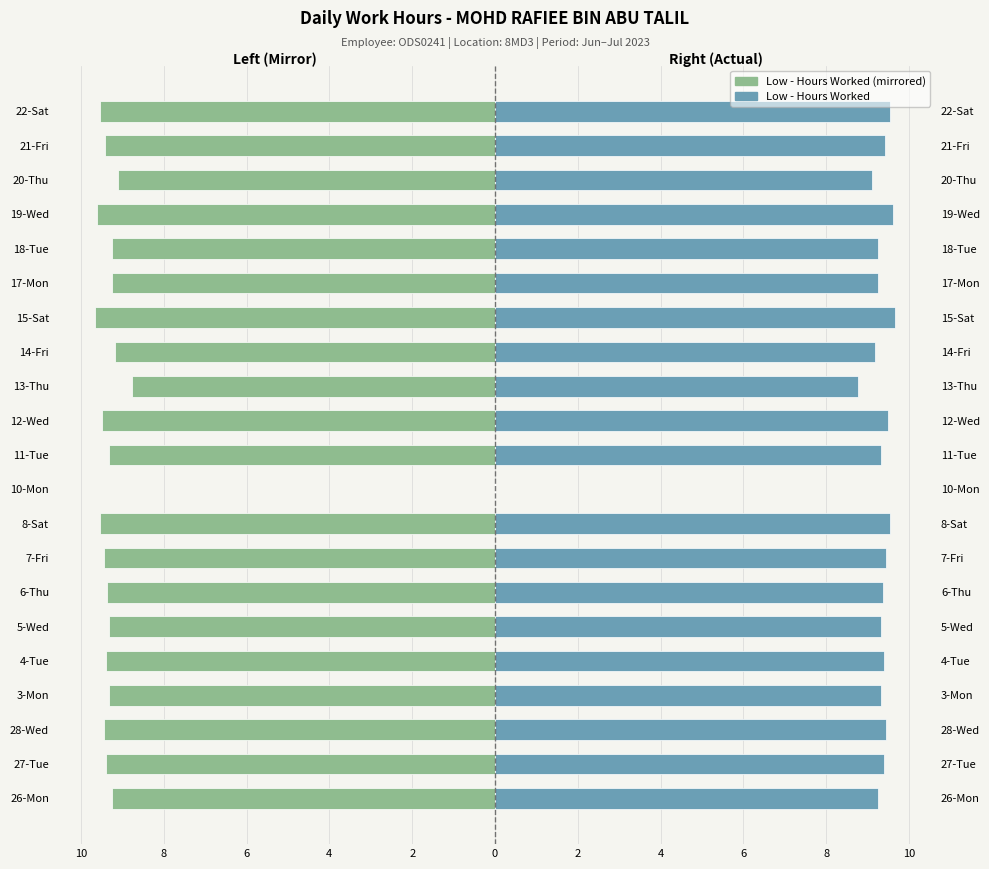

How many series are shown in this chart?

2